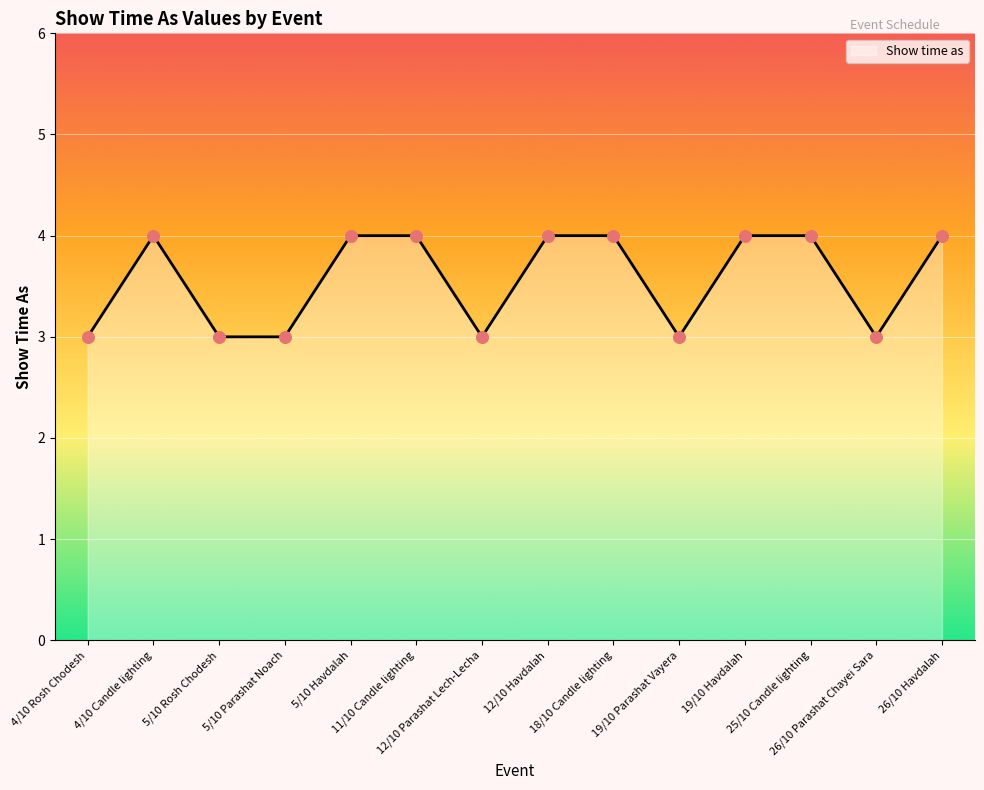

What is the change in value from 4/10 Rosh Chodesh to 18/10 Candle lighting?

+1